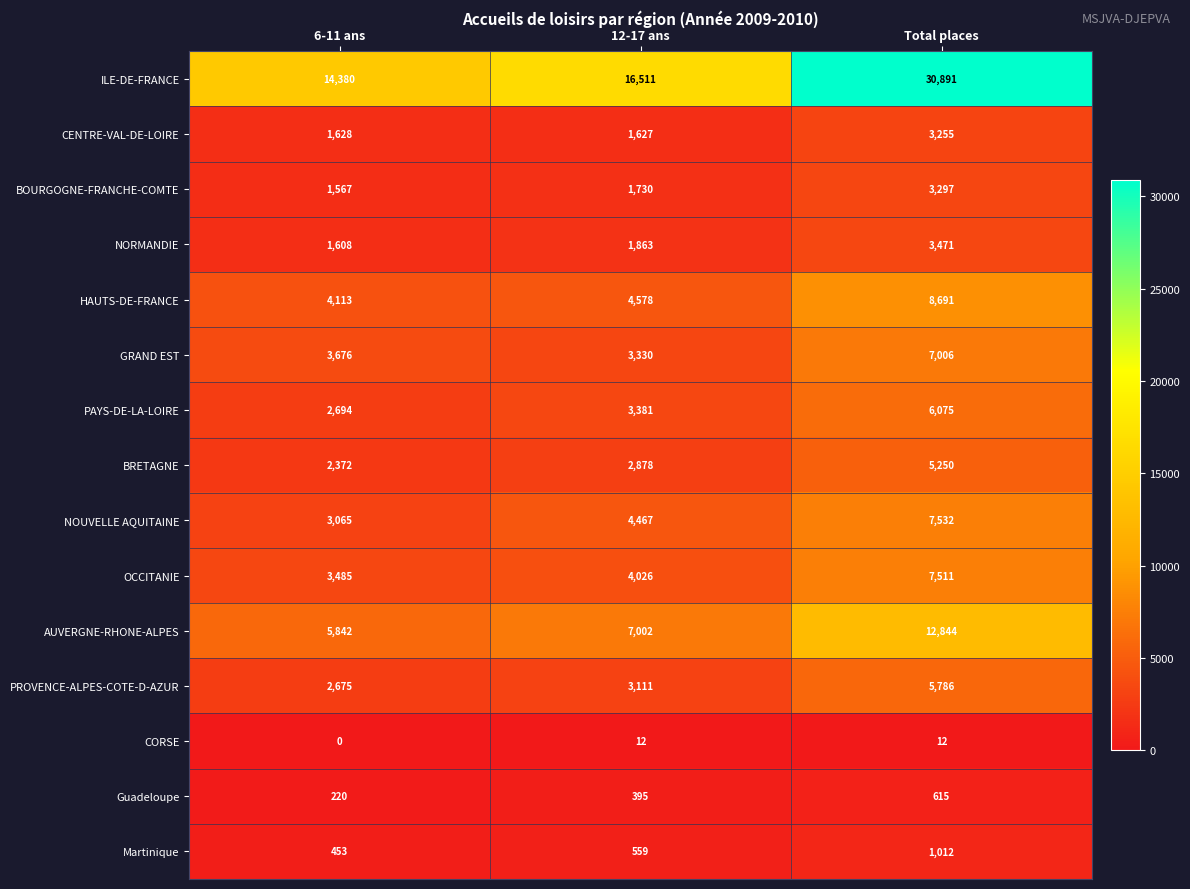

The Martinique series shows 994 at 12-17 ans. True or false?

False